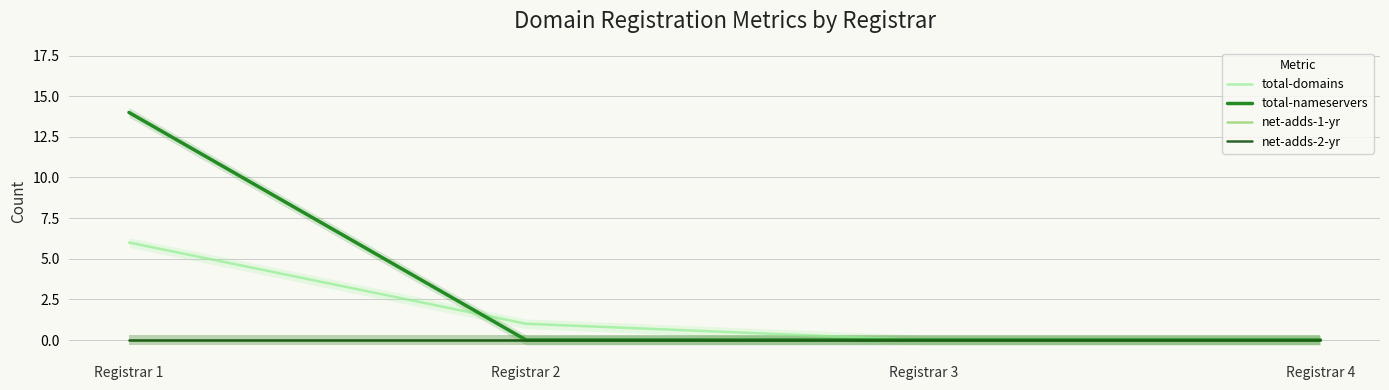

Which series has the largest total across all categories?

total-nameservers